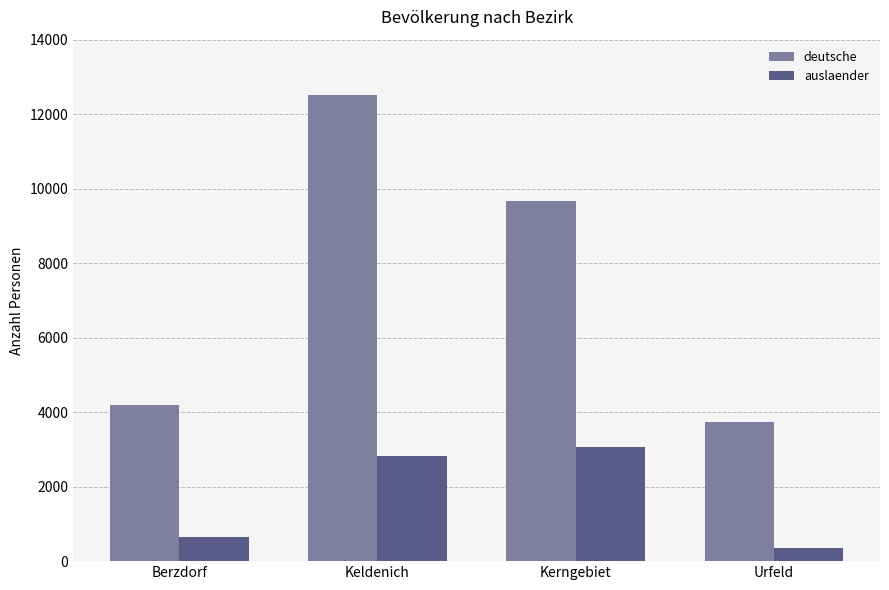

What is the average value of the deutsche series?

7526